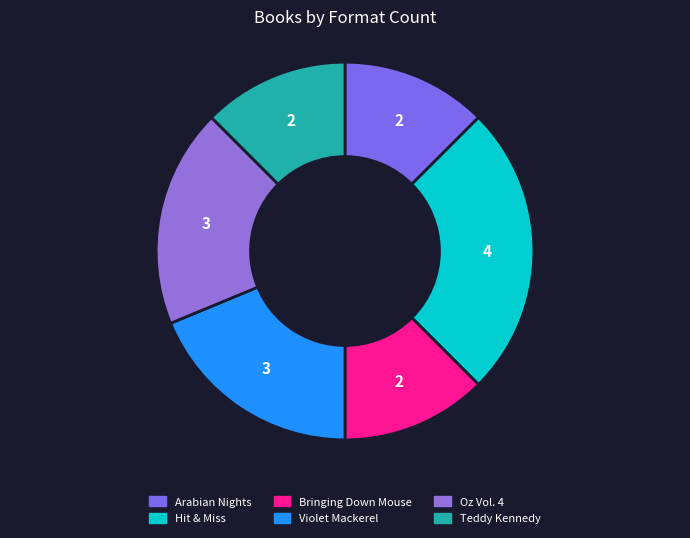

What is the smallest slice in the pie chart?

Arabian Nights